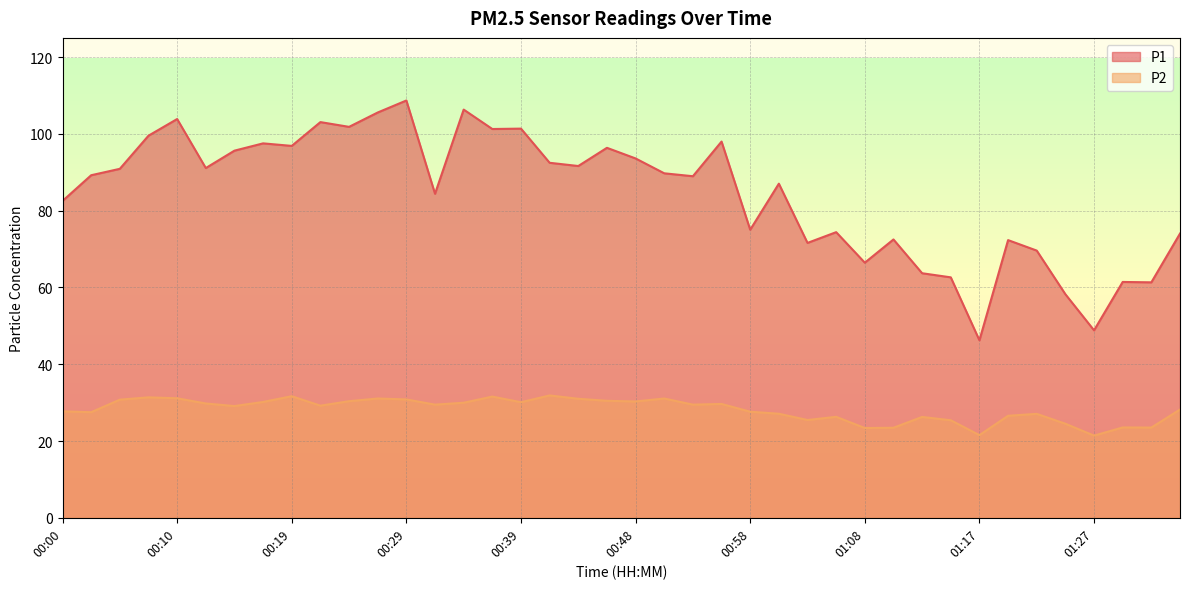

The value of P2 at 00:36 is 31.6. True or false?

True